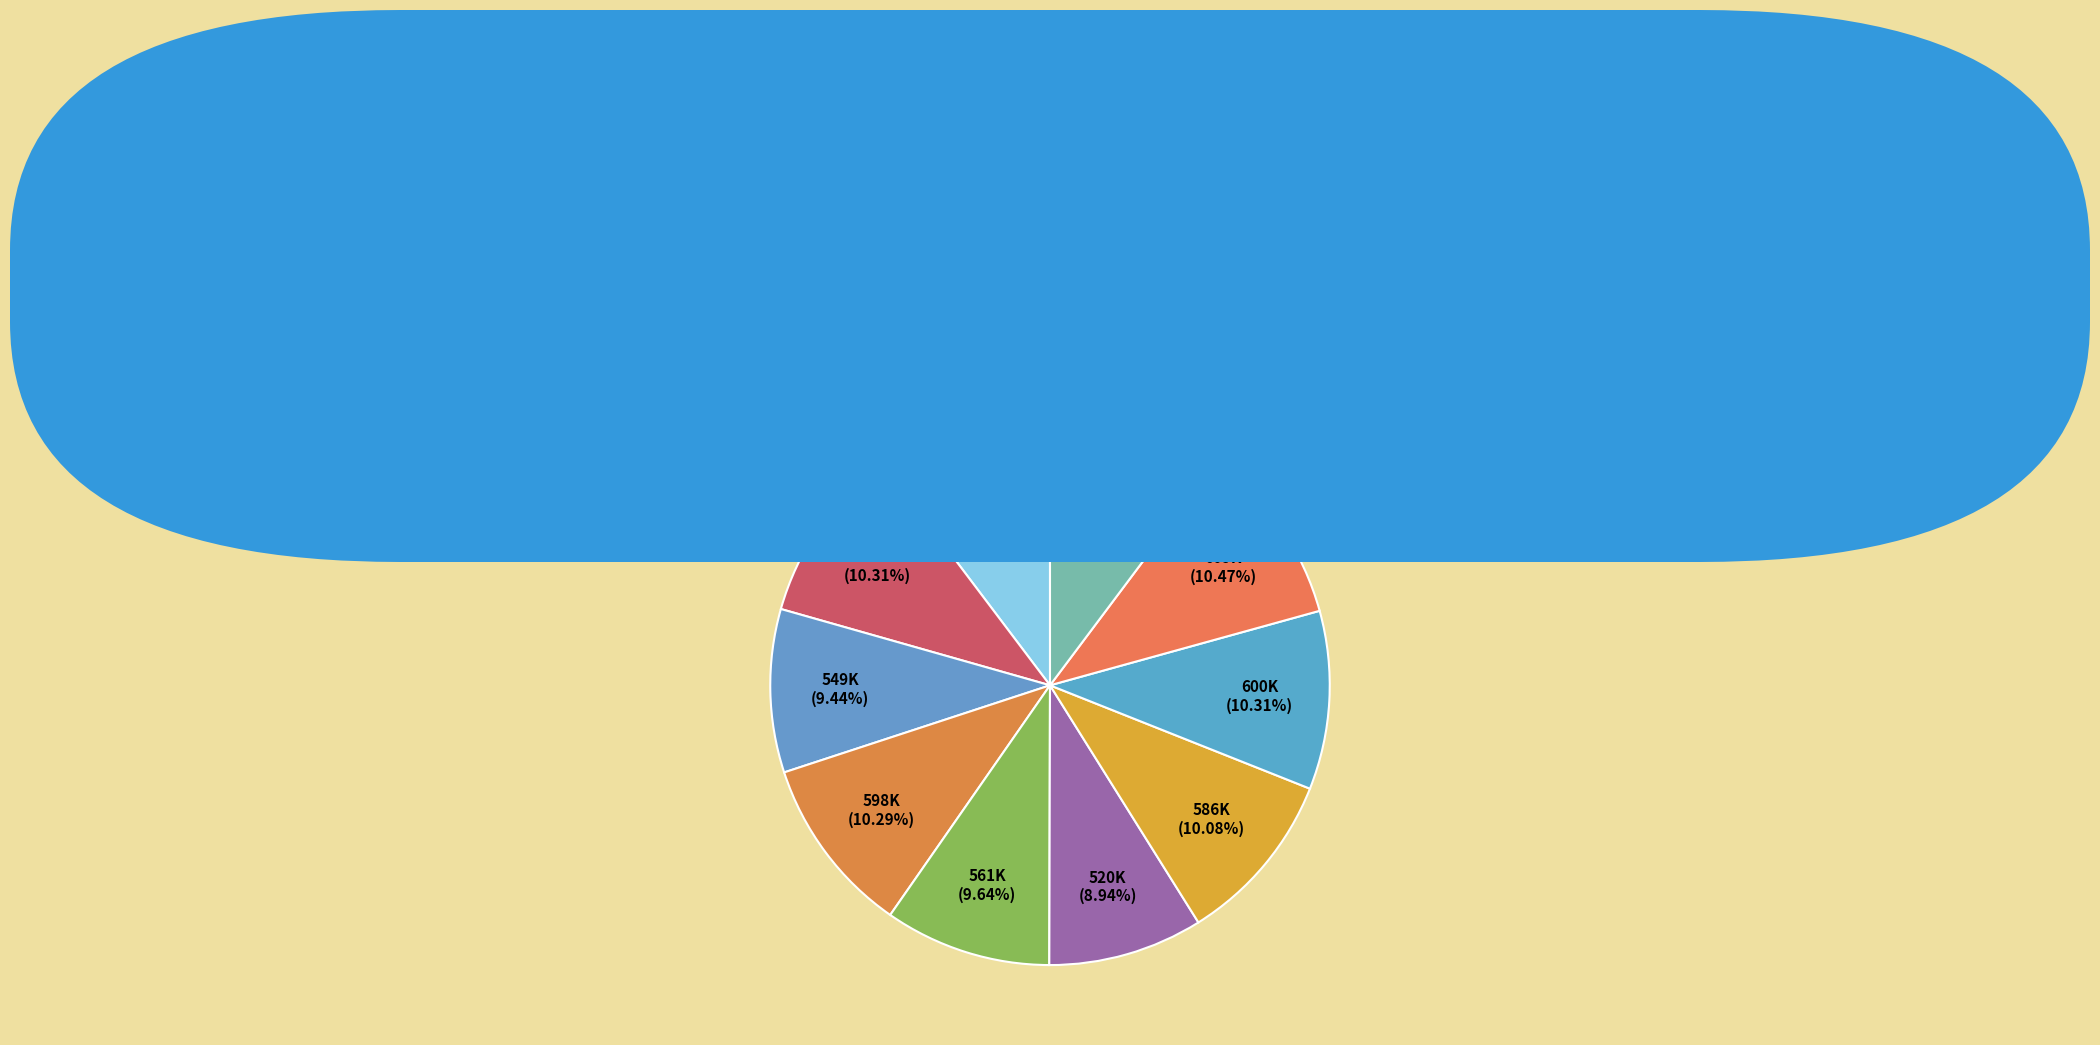

Between FIGS and GESVAC4.0, which is larger?

FIGS